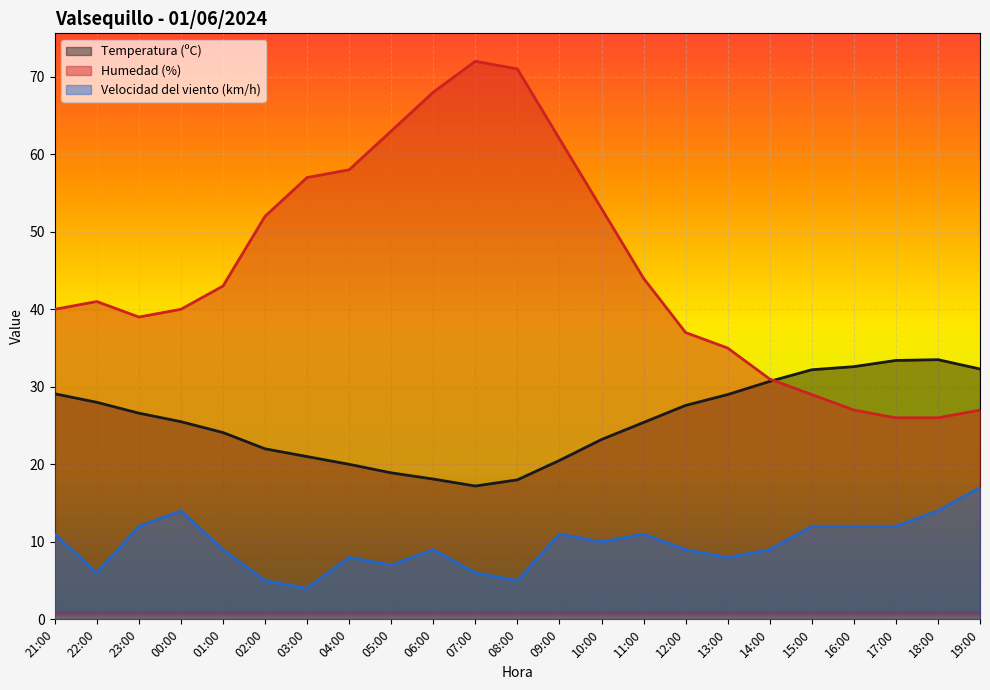

What is the label of the 5th point from the left?

01:00